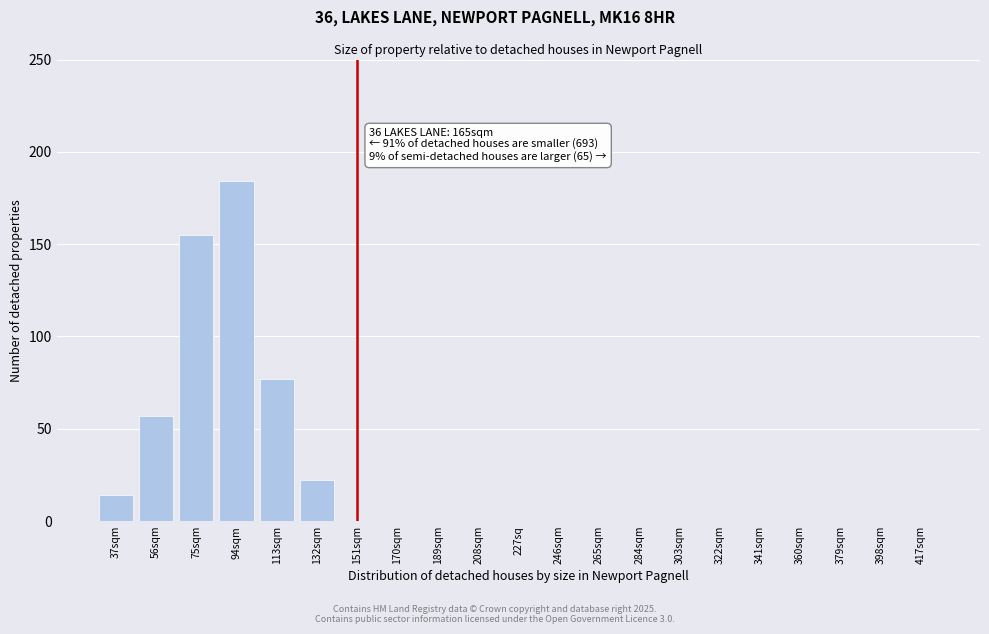

Reading left to right, transcribe all the data shown in this chart.

37sqm=14	56sqm=57	75sqm=155	94sqm=184	113sqm=77	132sqm=22	151sqm=0	170sqm=0	189sqm=0	208sqm=0	227sq=0	246sqm=0	265sqm=0	284sqm=0	303sqm=0	322sqm=0	341sqm=0	360sqm=0	379sqm=0	398sqm=0	417sqm=0